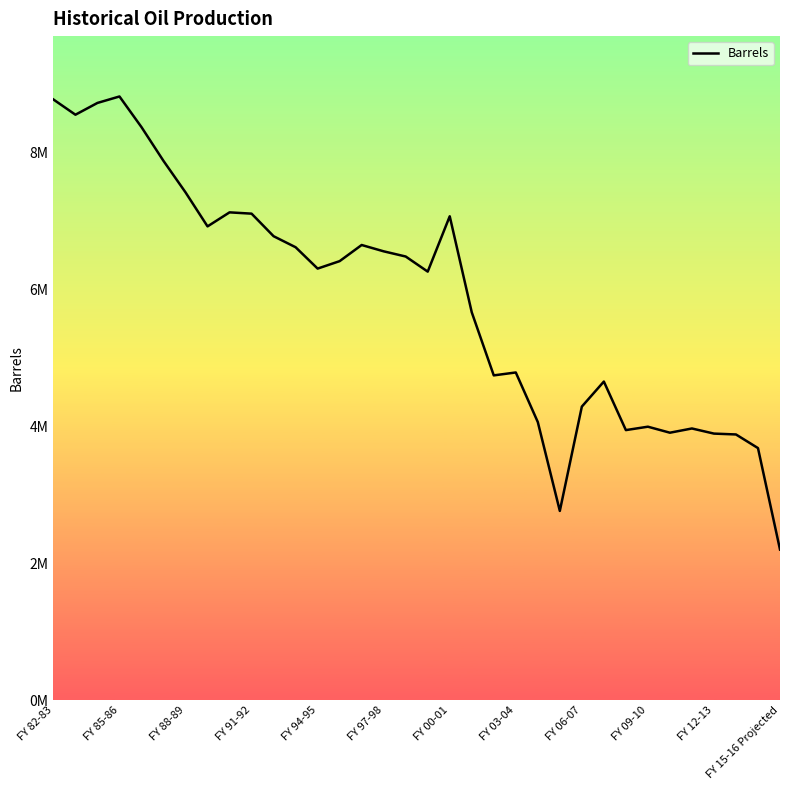

Reading left to right, what are all the values shown in this chart?

8781026.1	8558474.4	8730682.0	8824976.2	8377005.6	7882985.1	7423374.4	6925936.6	7131084.3	7112144.0	6782359.2	6621211.6	6309036.0	6418022.9	6653990.1	6561423.5	6485580.5	6264809.8	7073882.5	5670119.6	4747874.6	4790574.2	4065743.9	2766634.7	4291643.9	4657678.4	3948092.4	3997797.6	3909954.2	3971829.1	3897026.3	3884324.3	3685089.9	2201964.1